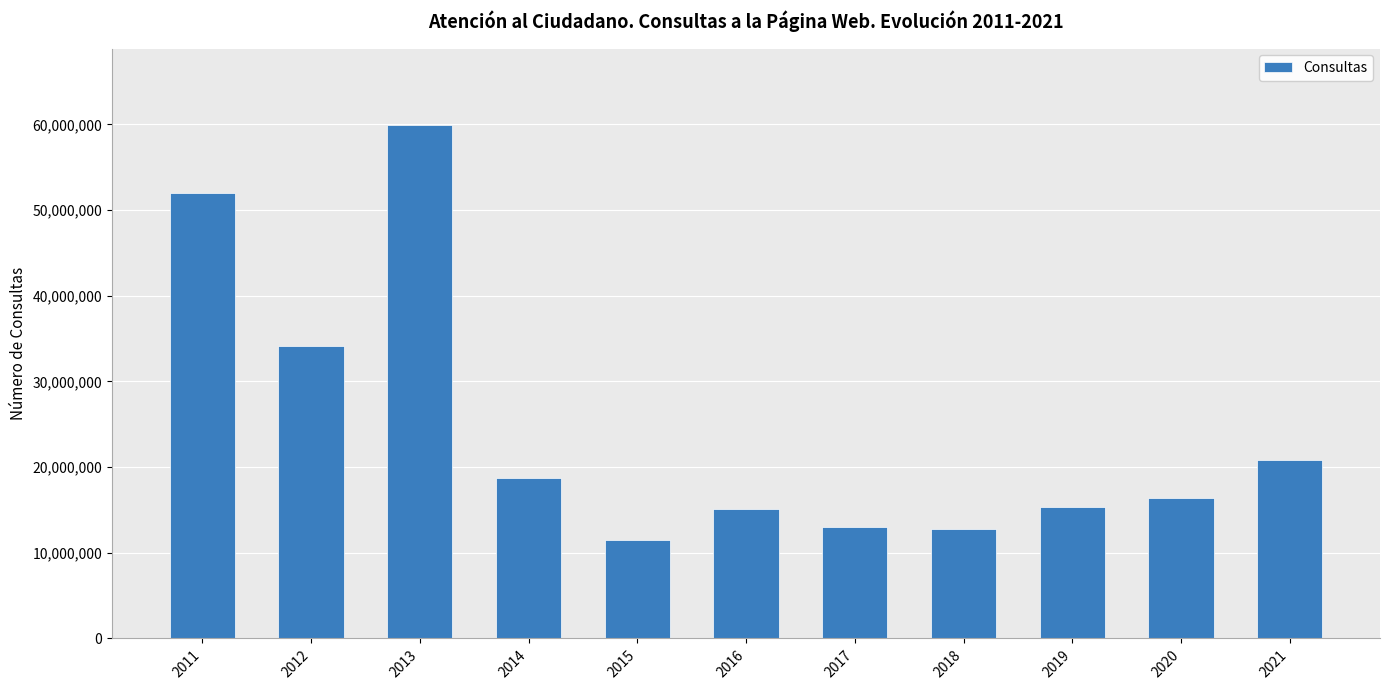

Between 2021 and 2014, which is larger?

2021